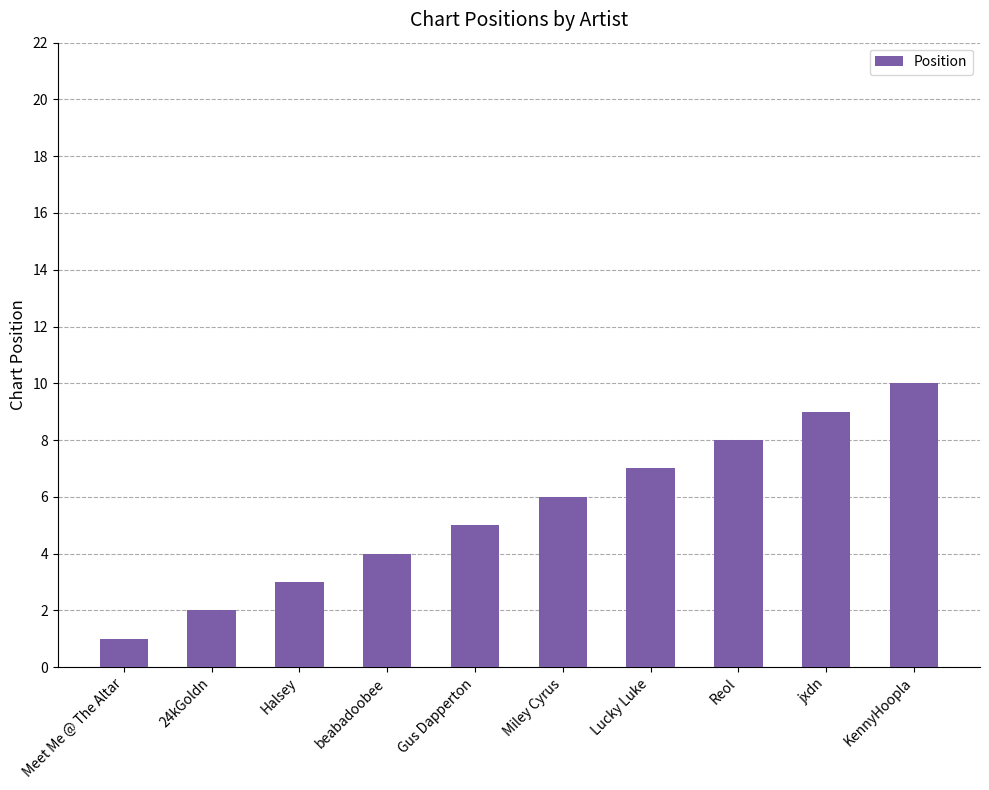

What is the label of the 1st bar from the left?

Meet Me @ The Altar